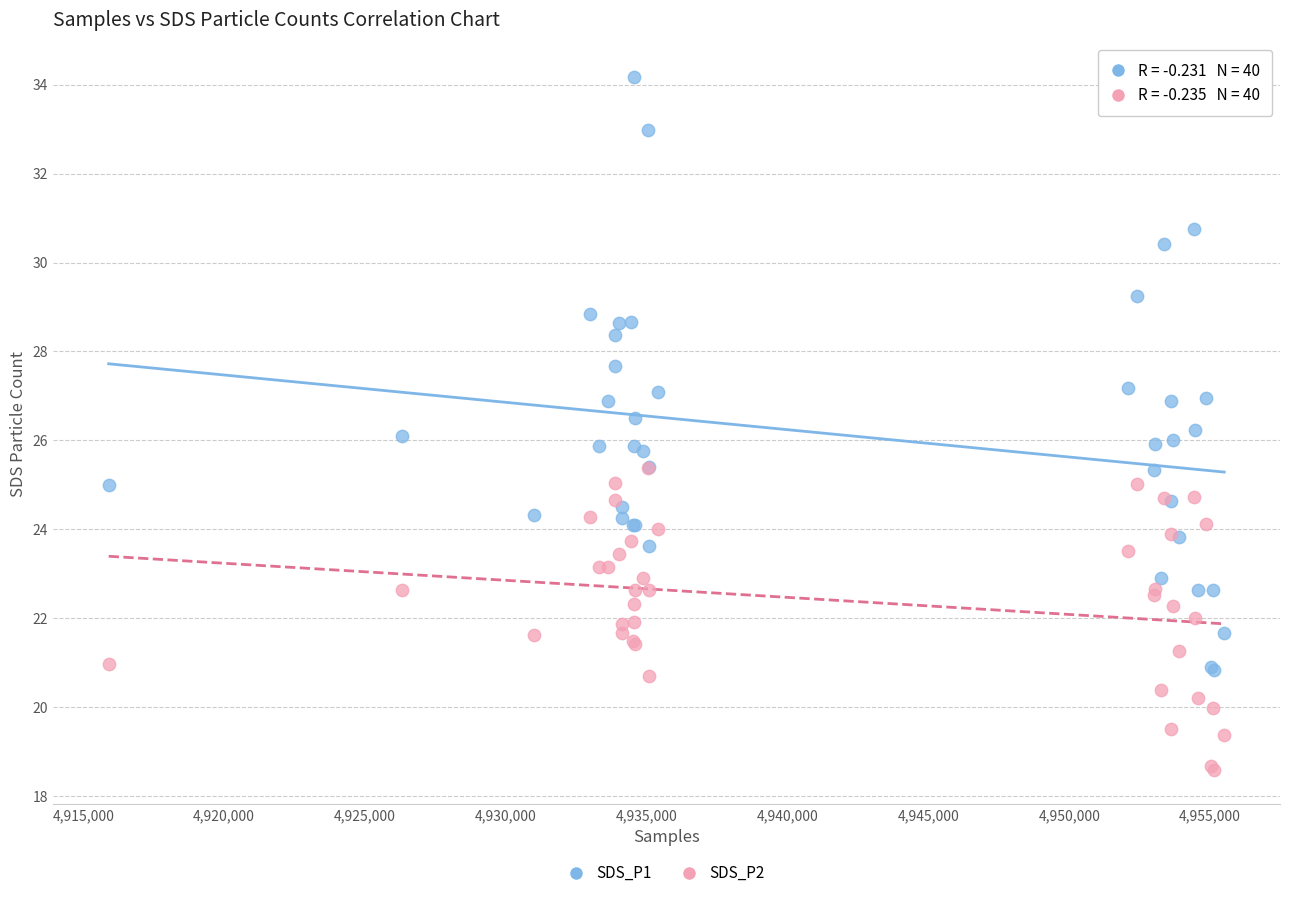

What are all the series names shown in the legend?

SDS_P1, SDS_P2